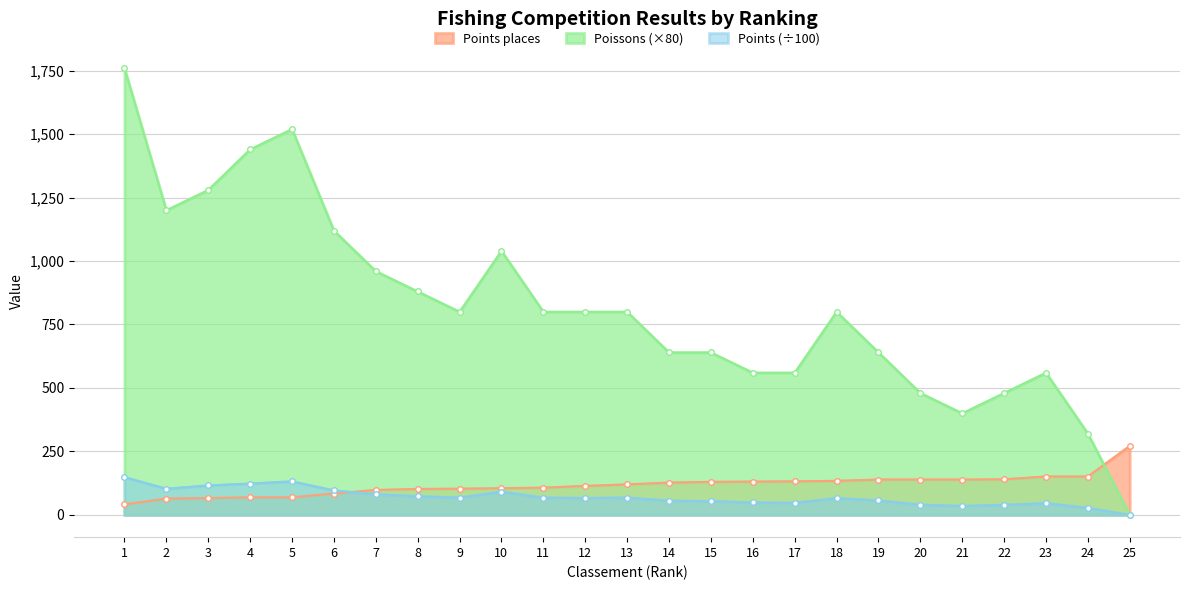

Rank the series by their maximum value, from lowest to highest.

Points (÷100), Points places, Poissons (×80)